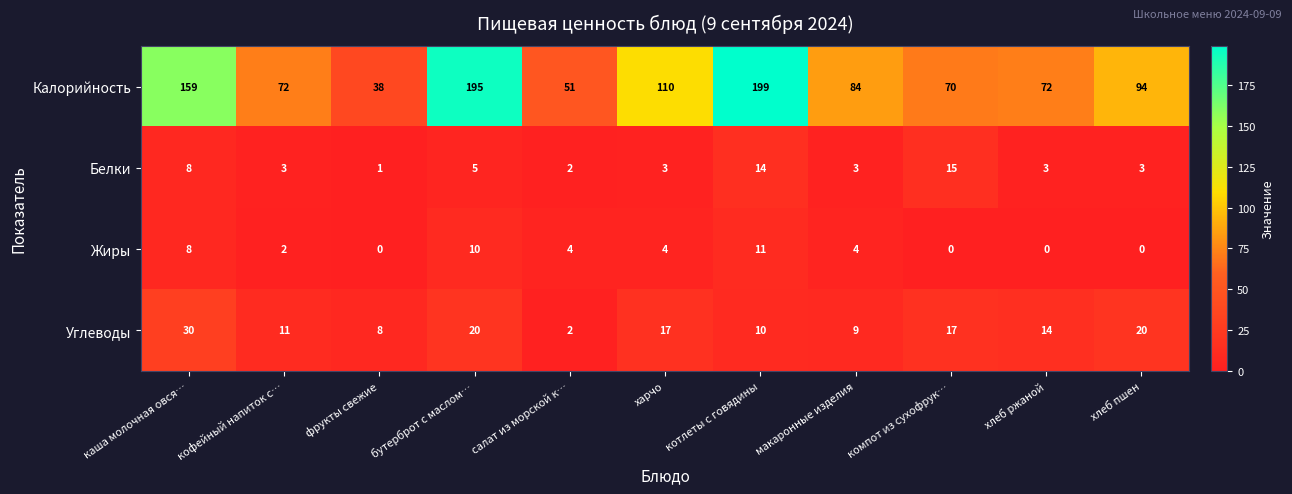

Is the value of Углеводы at макаронные изделия greater than the value of Калорийность at каша молочная овся…?

No